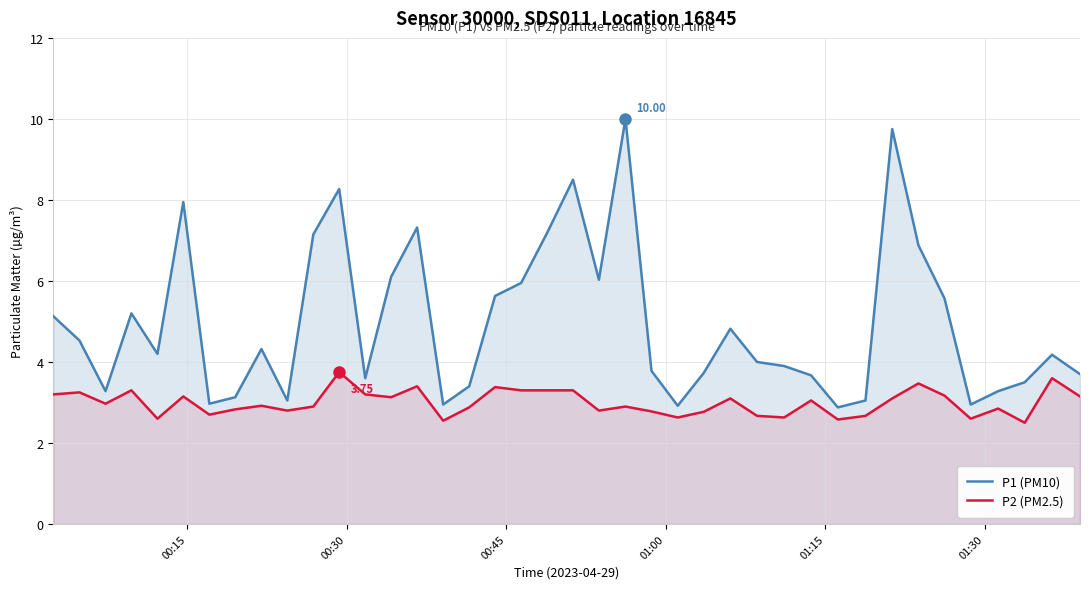

Which series has the largest range (max minus min)?

P1 (PM10)